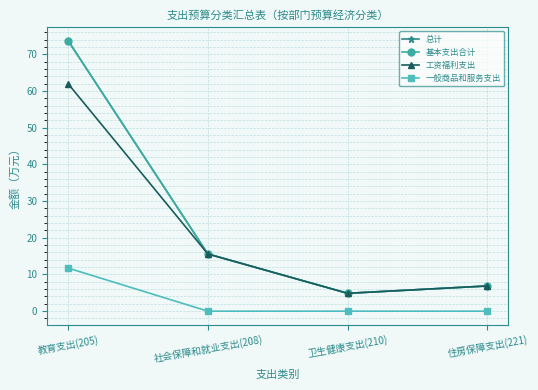

What is the total value across all series at 住房保障支出(221)?

20.6